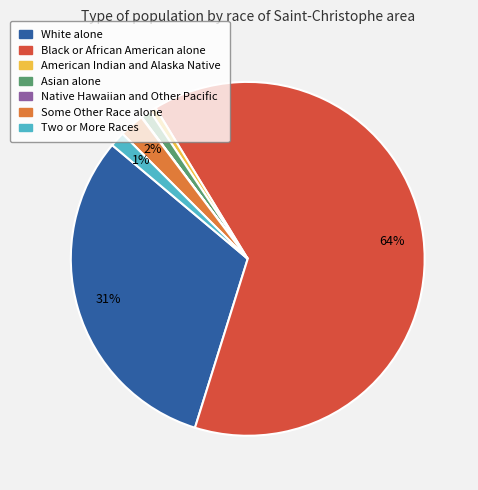

To the nearest percent, what portion does Asian alone represent?

1%